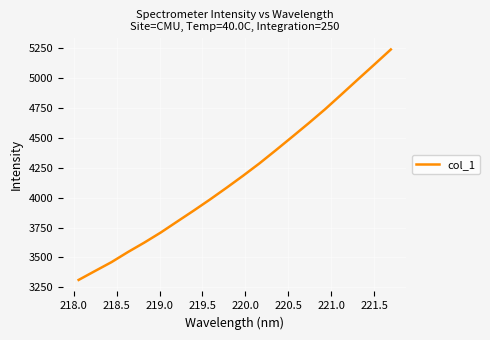

What is the greatest value displayed?

5240.9